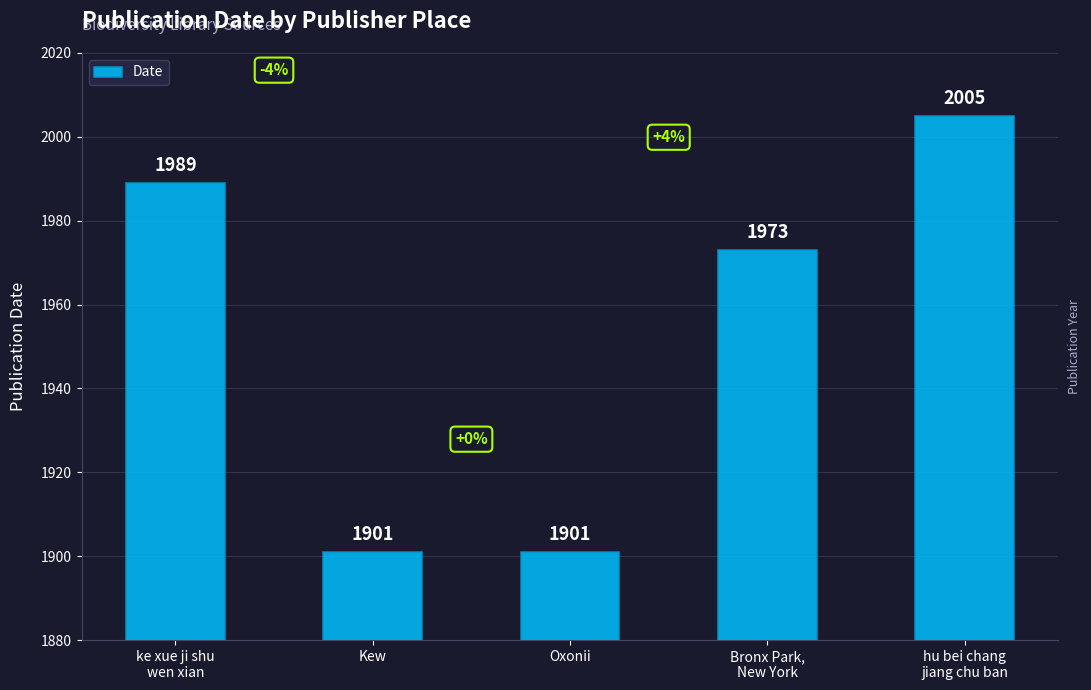

What position from the left is Oxonii?

3